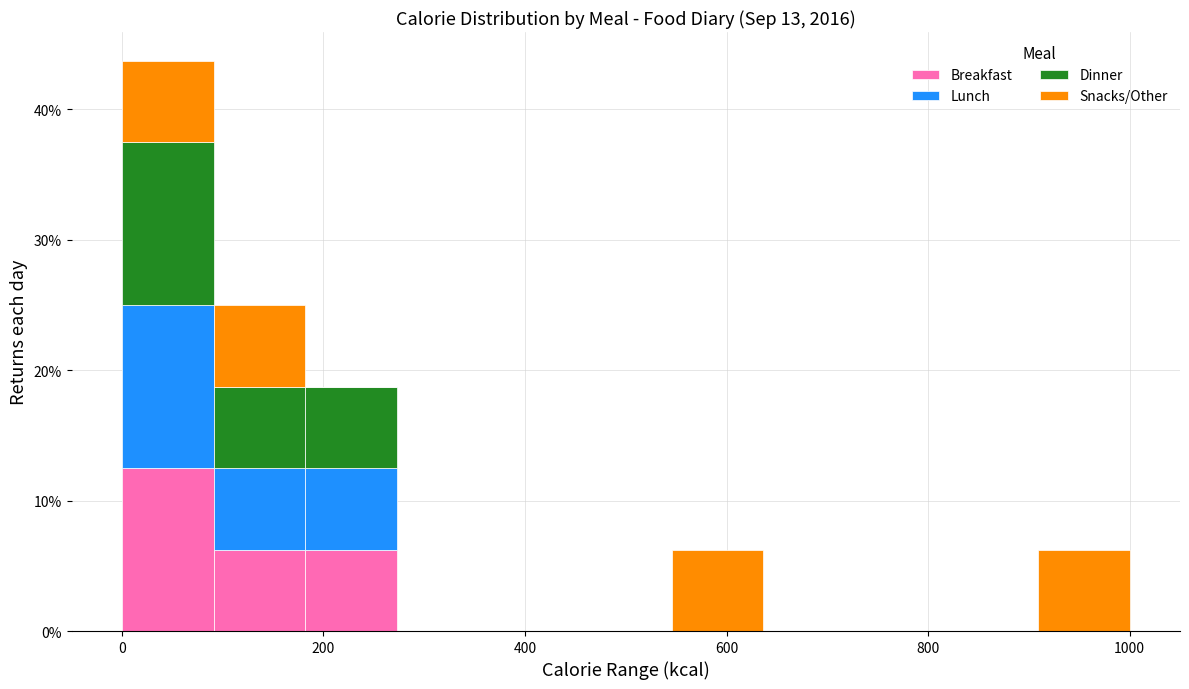

Which range on the x-axis has the tallest stacked bar (by total height)?

0 to 100